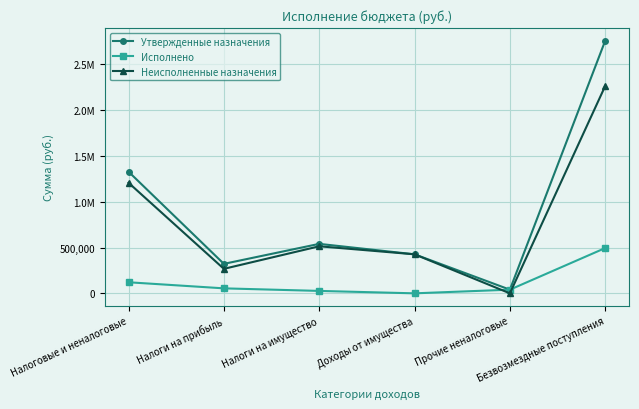

True or false: Неисполненные назначения has more than 2 interior local peaks.

False